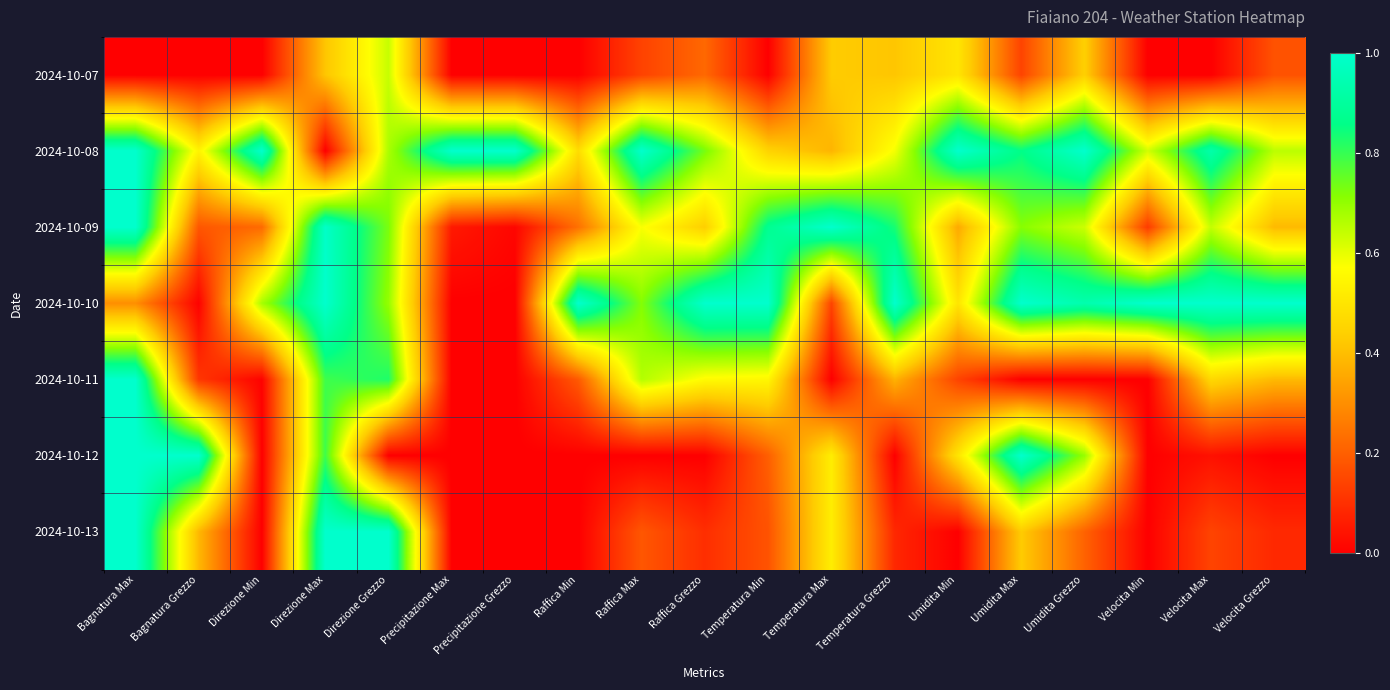

At how many categories does at least one series exceed 0?

19